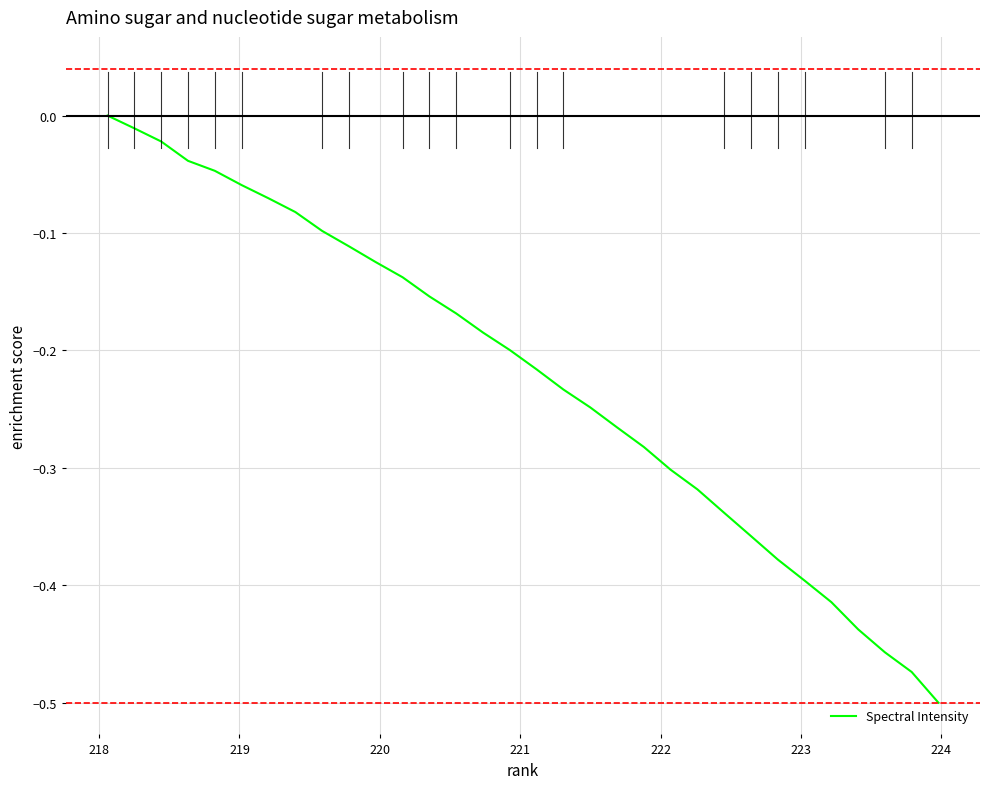

True or false: the data has more than 0 interior local peaks.

False